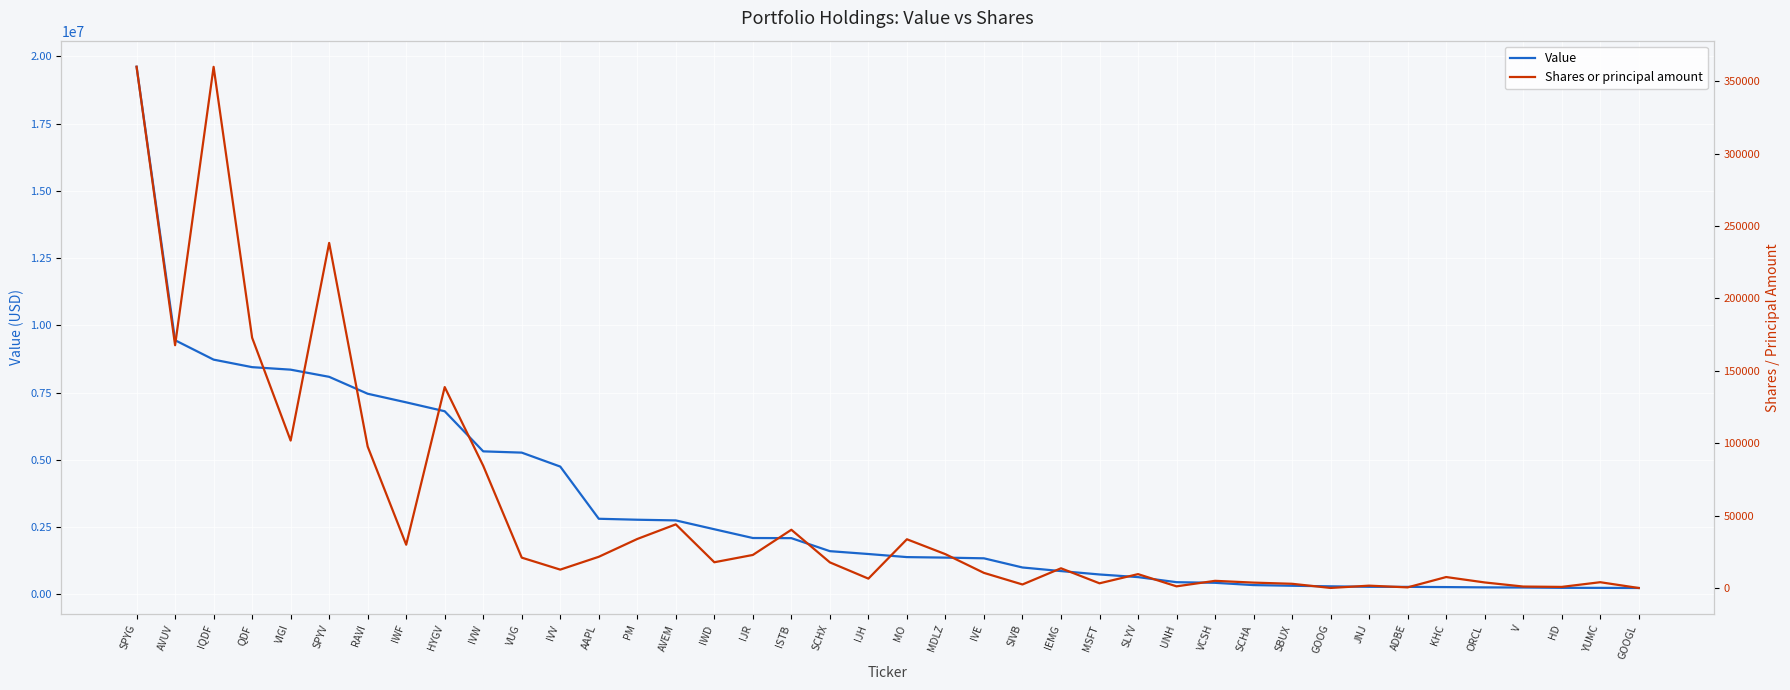

Is this an area chart (filled region under the line)?

No